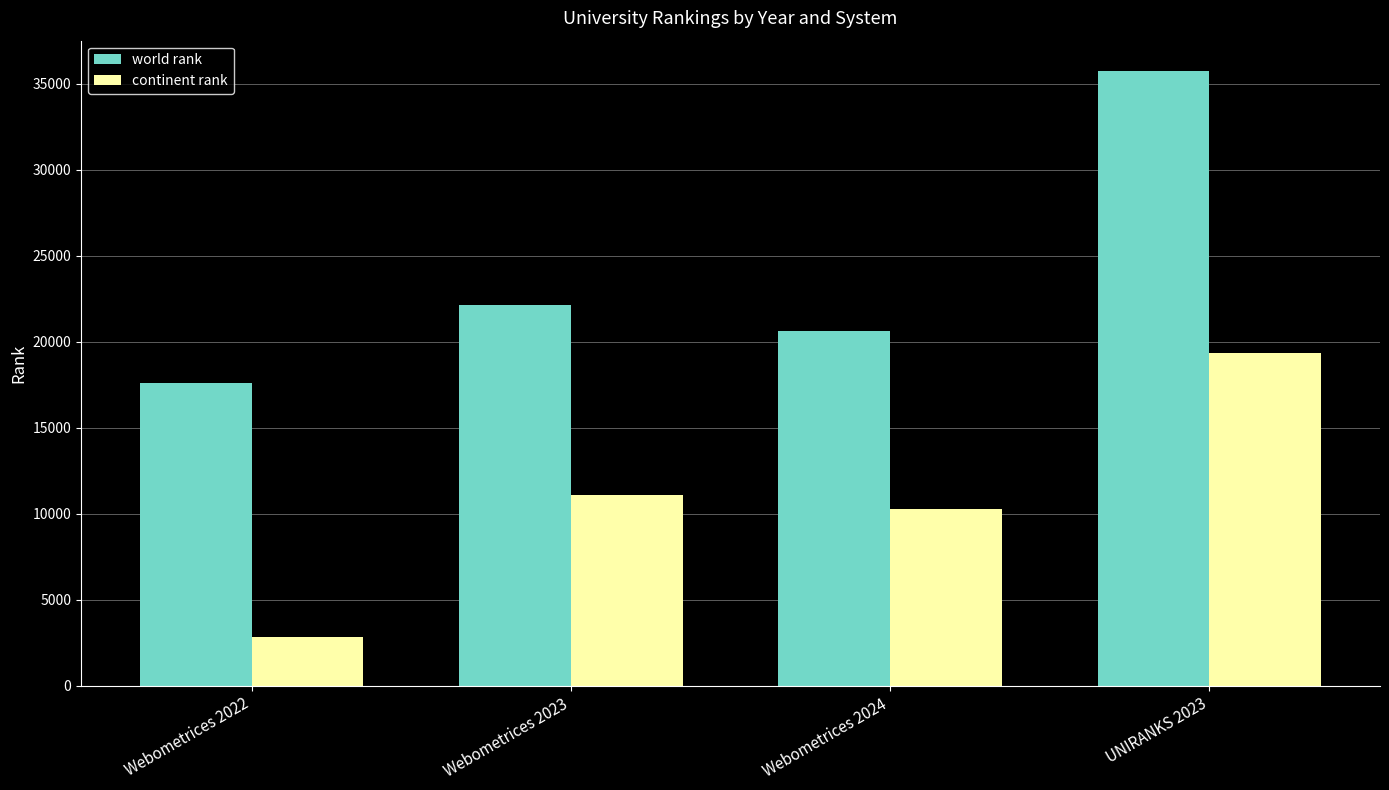

Reading left to right, list all the values displayed in this chart.

world rank: Webometrices 2022=17601	Webometrices 2023=22119	Webometrices 2024=20639	UNIRANKS 2023=35704
continent rank: Webometrices 2022=2869	Webometrices 2023=11110	Webometrices 2024=10261	UNIRANKS 2023=19339